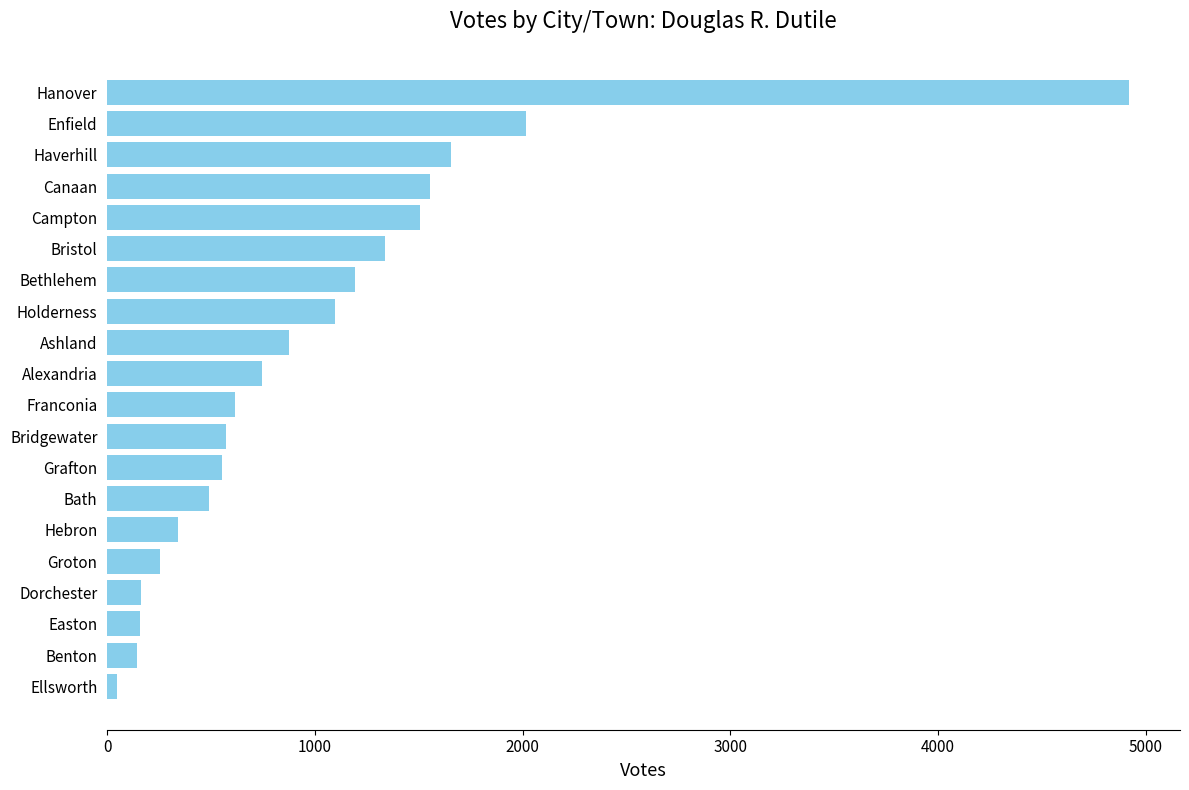

Between Hanover and Benton, which is larger?

Hanover